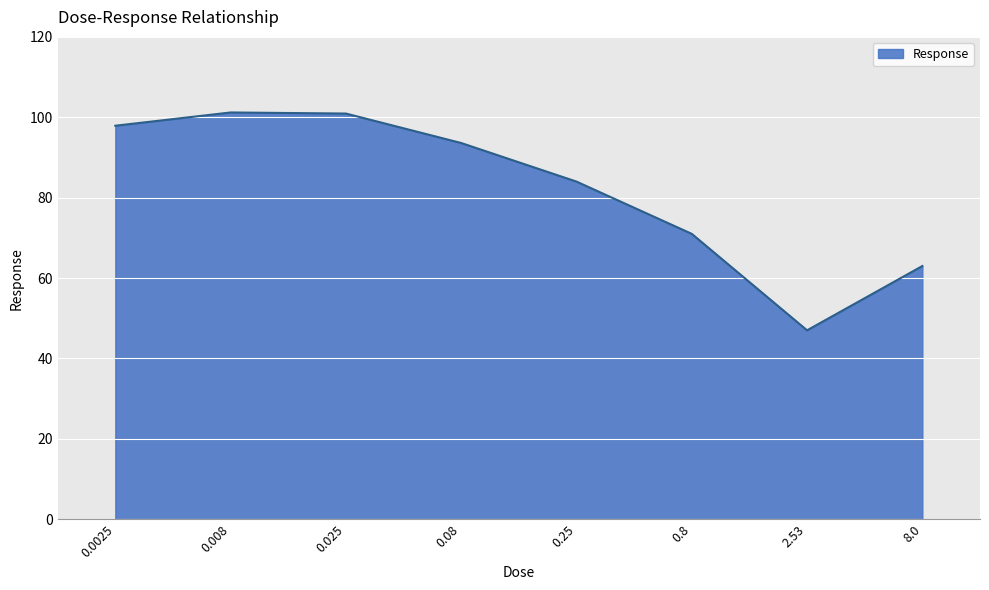

Between 0.25 and 0.025, which is larger?

0.025